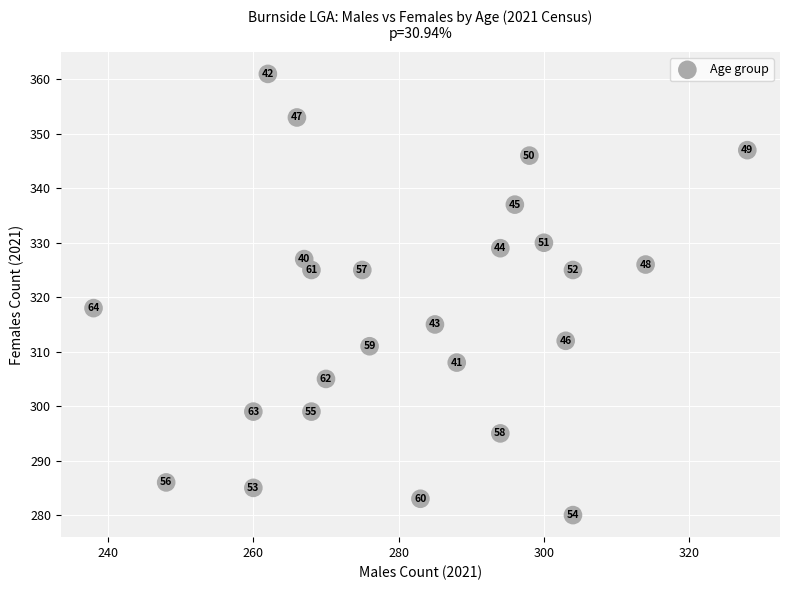

What is the range of Y values (max minus min)?

81